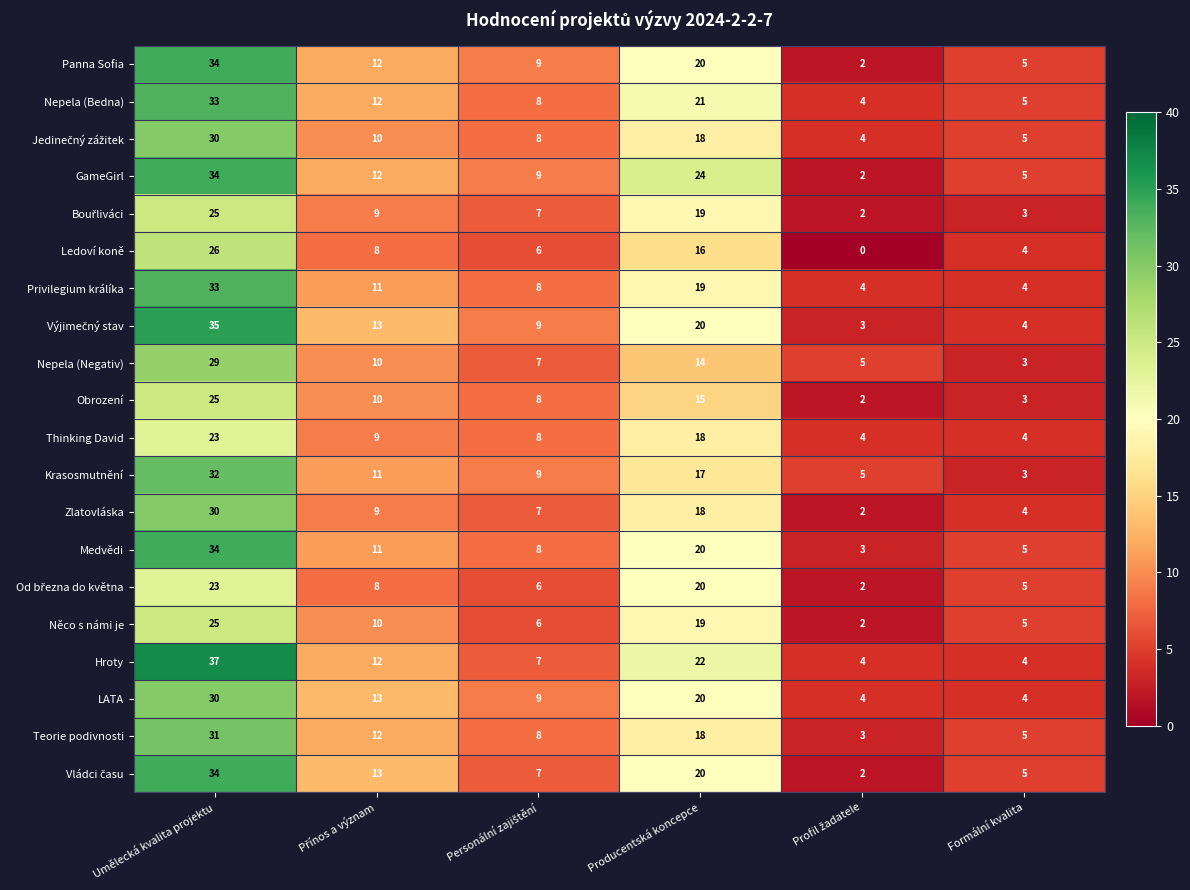

Is it true that GameGirl equals 9 at Producentská koncepce?

False